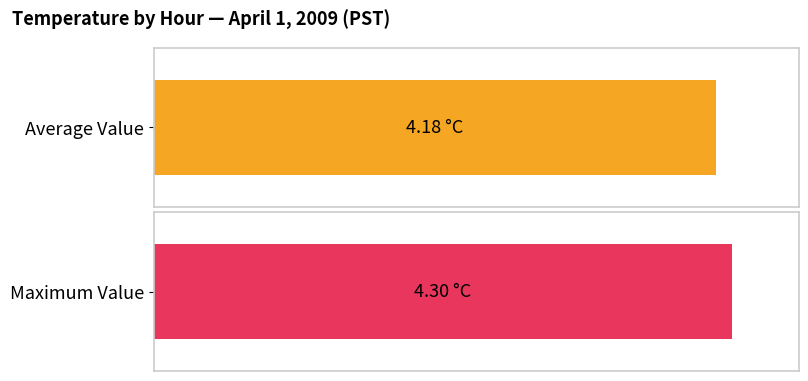

Does the chart contain any negative values?

No